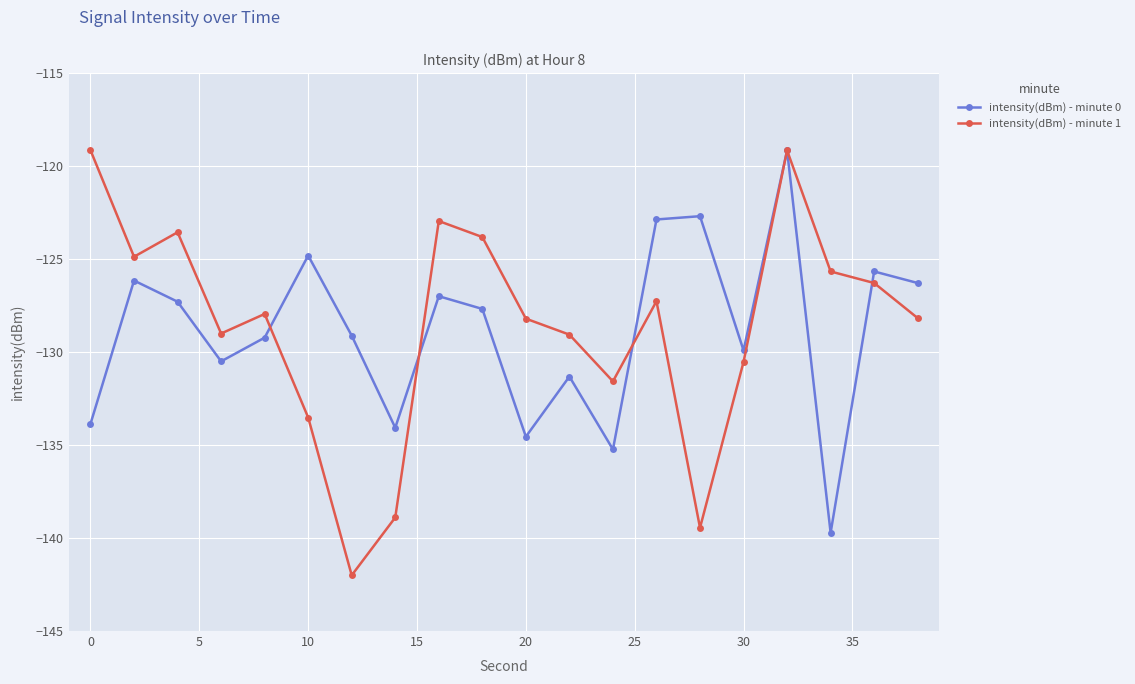

After their last crossing, which series has the higher values: intensity(dBm) - minute 0 or intensity(dBm) - minute 1?

intensity(dBm) - minute 0